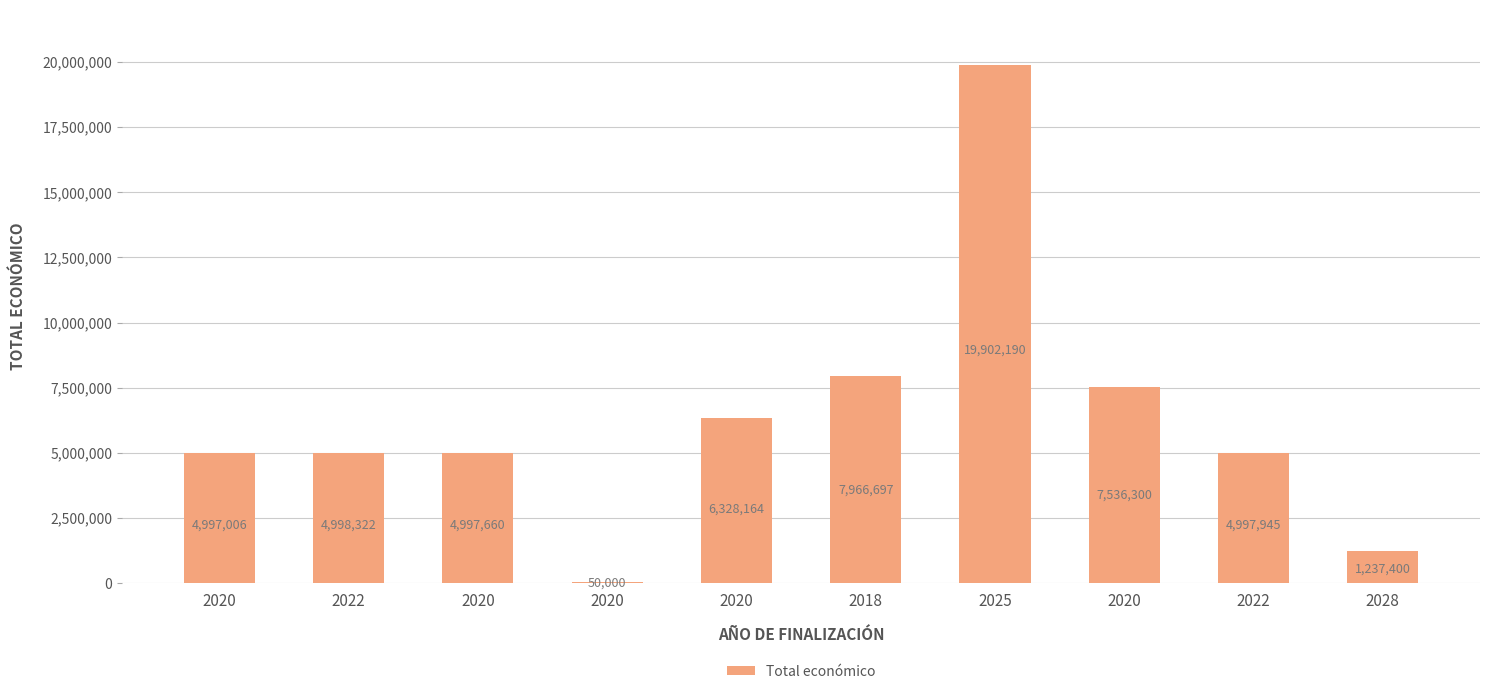

Which has a higher value, 2022 or 2020?

2022